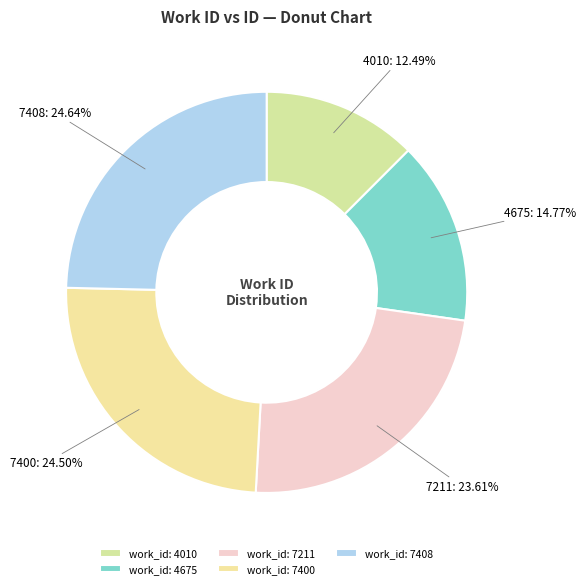

Approximately how many times larger is the value at 7211 compared to 4010?

1.9